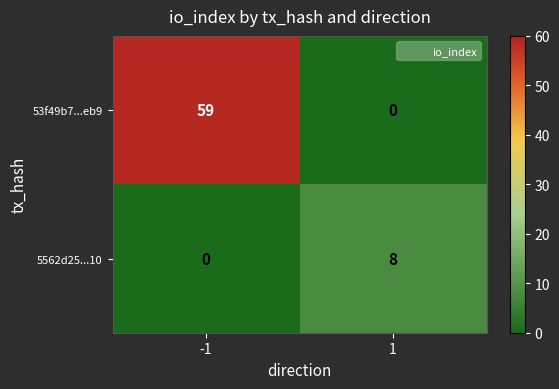

How many categories are shown in the chart?

2